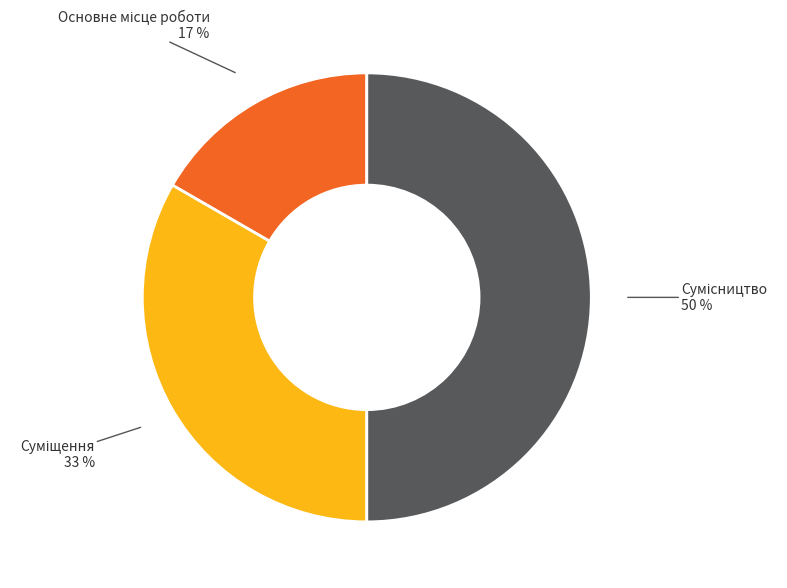

To the nearest percent, what is the difference between the largest and smallest slice percentages?

33%